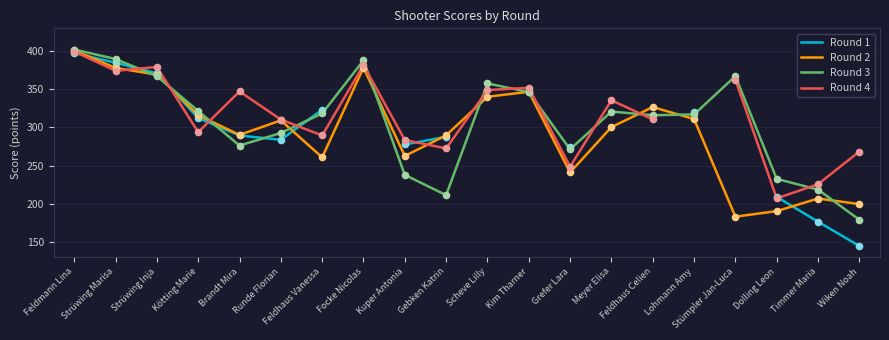

At which category is the sum across all series the highest?

Feldmann Lina